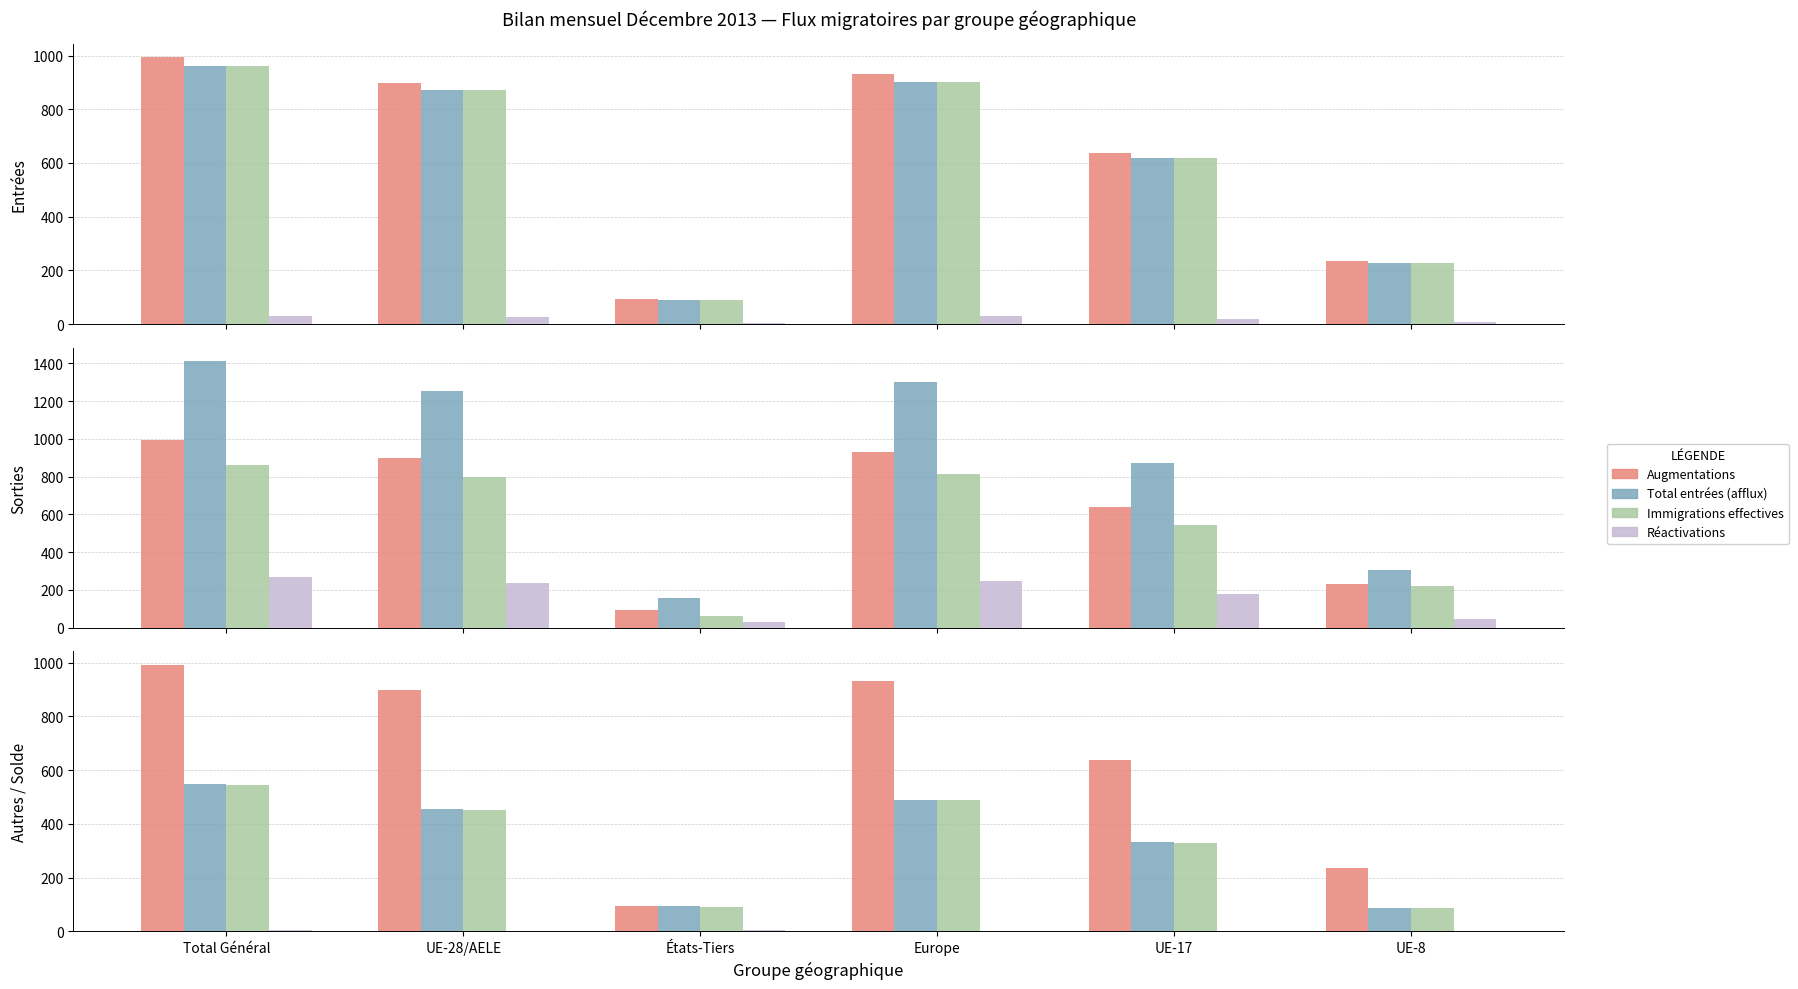

Reading left to right, extract all data points from this chart.

Augmentations: 993	898	95	932	639	234
Total entrées: 961	870	91	903	618	227
Total départs: 1413	1254	159	1302	873	308
Émigrations effectives: 864	800	64	813	542	220
Immigrations effectives: 961	870	91	903	618	227
Solde migratoire: 545	453	92	487	330	88